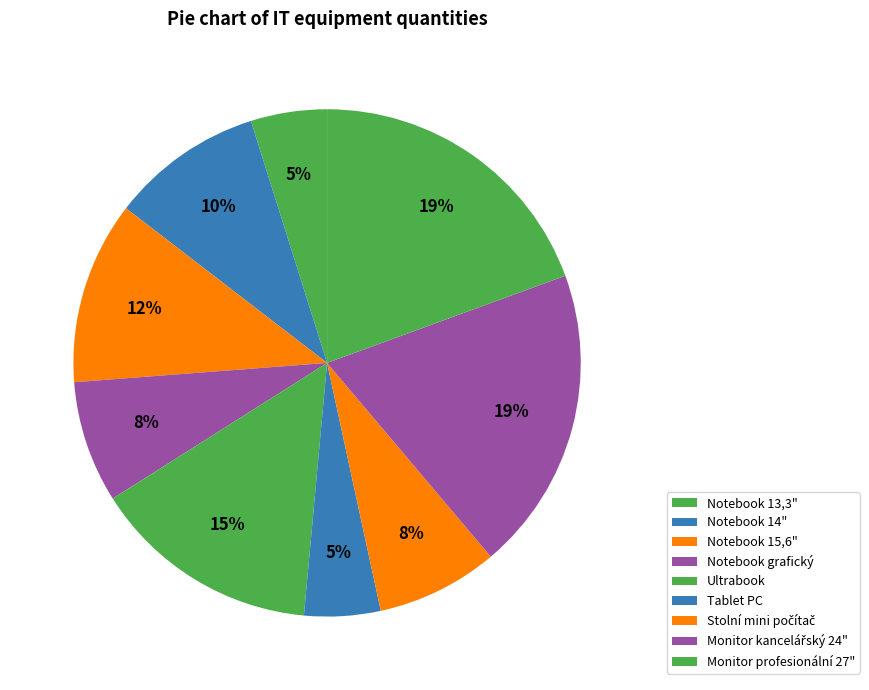

How many slices are in this pie chart?

9